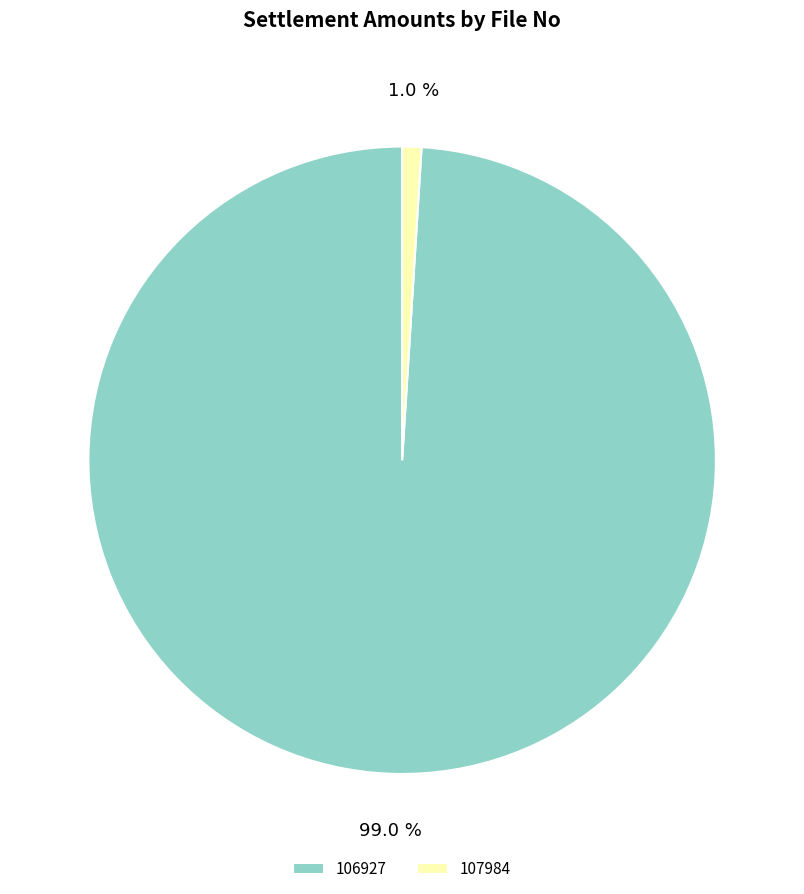

Between 106927 and 107984, which is larger?

106927